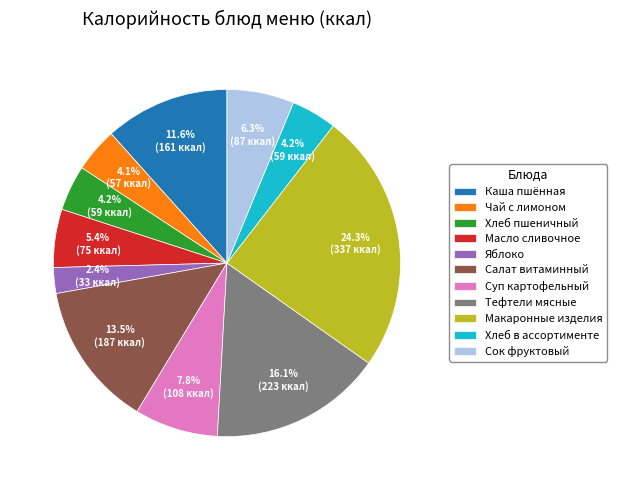

Which slice is the largest?

Макаронные изделия